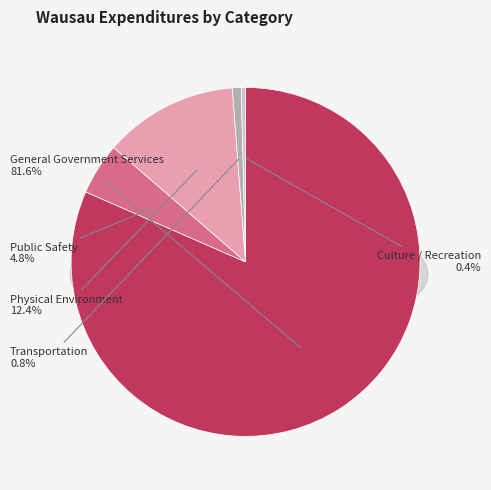

To the nearest percent, what is the combined percentage of Public Safety and Transportation?

6%